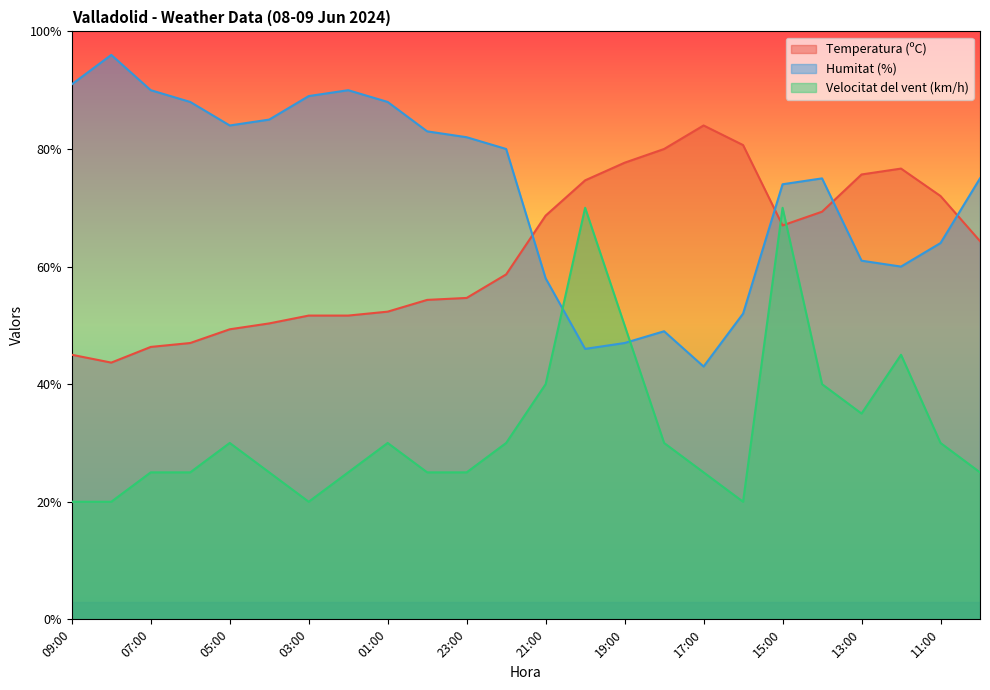

How many data points in Humitat (%) are less than 80?

12